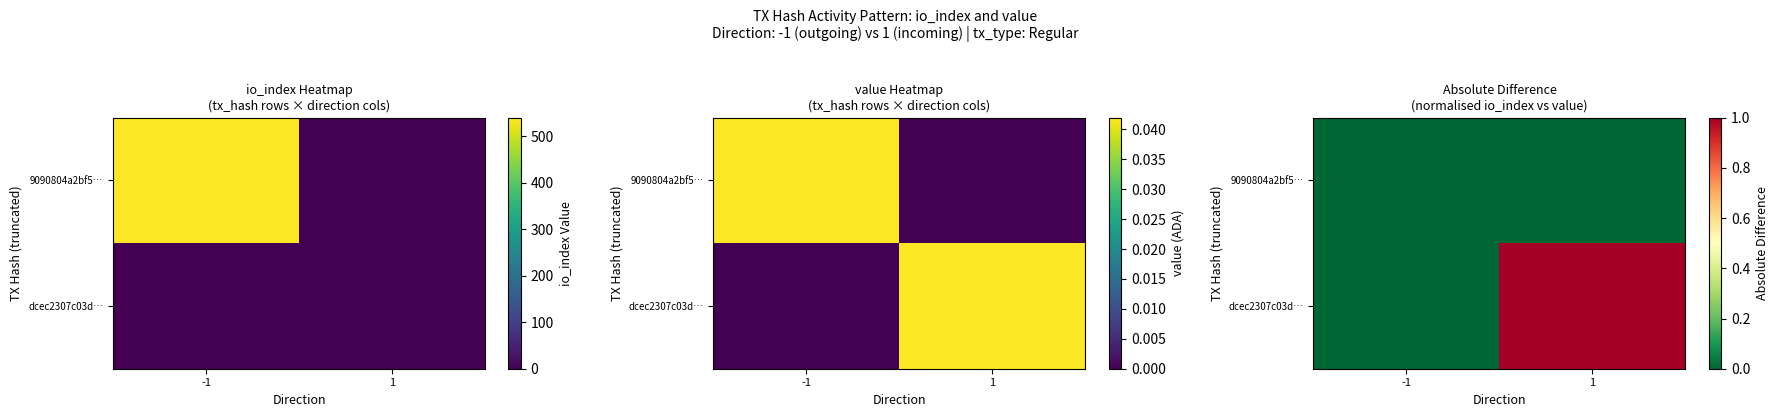

List the labels in order of 9090804a2bf5… value, largest first.

-1, 1